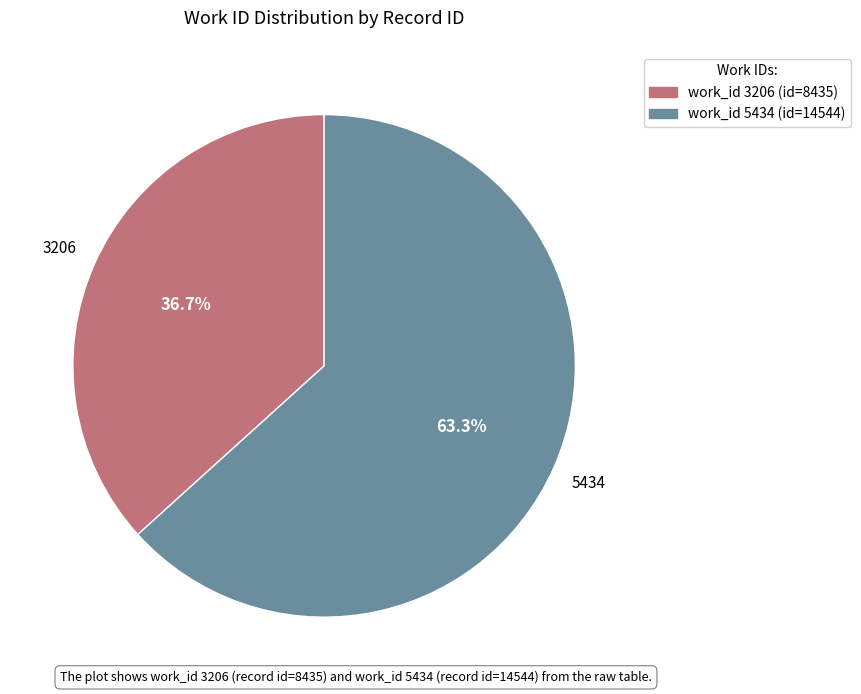

How much of the chart is everything except 3206?

63.3%